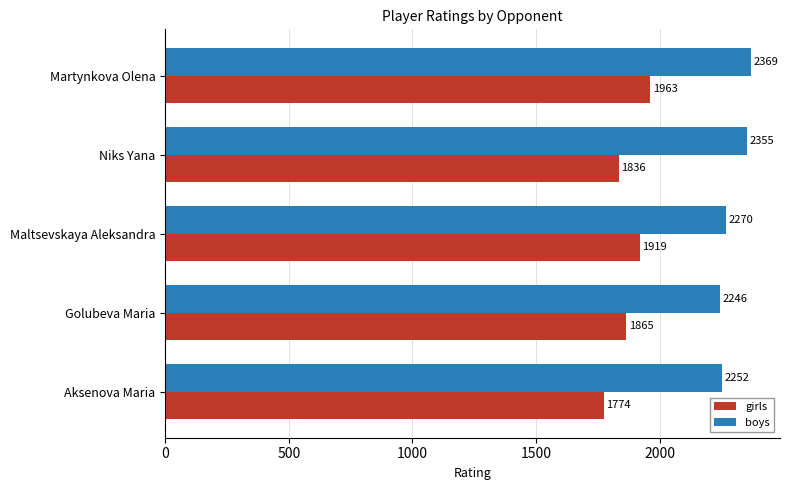

Is it true that girls equals 1836 at Niks Yana?

True